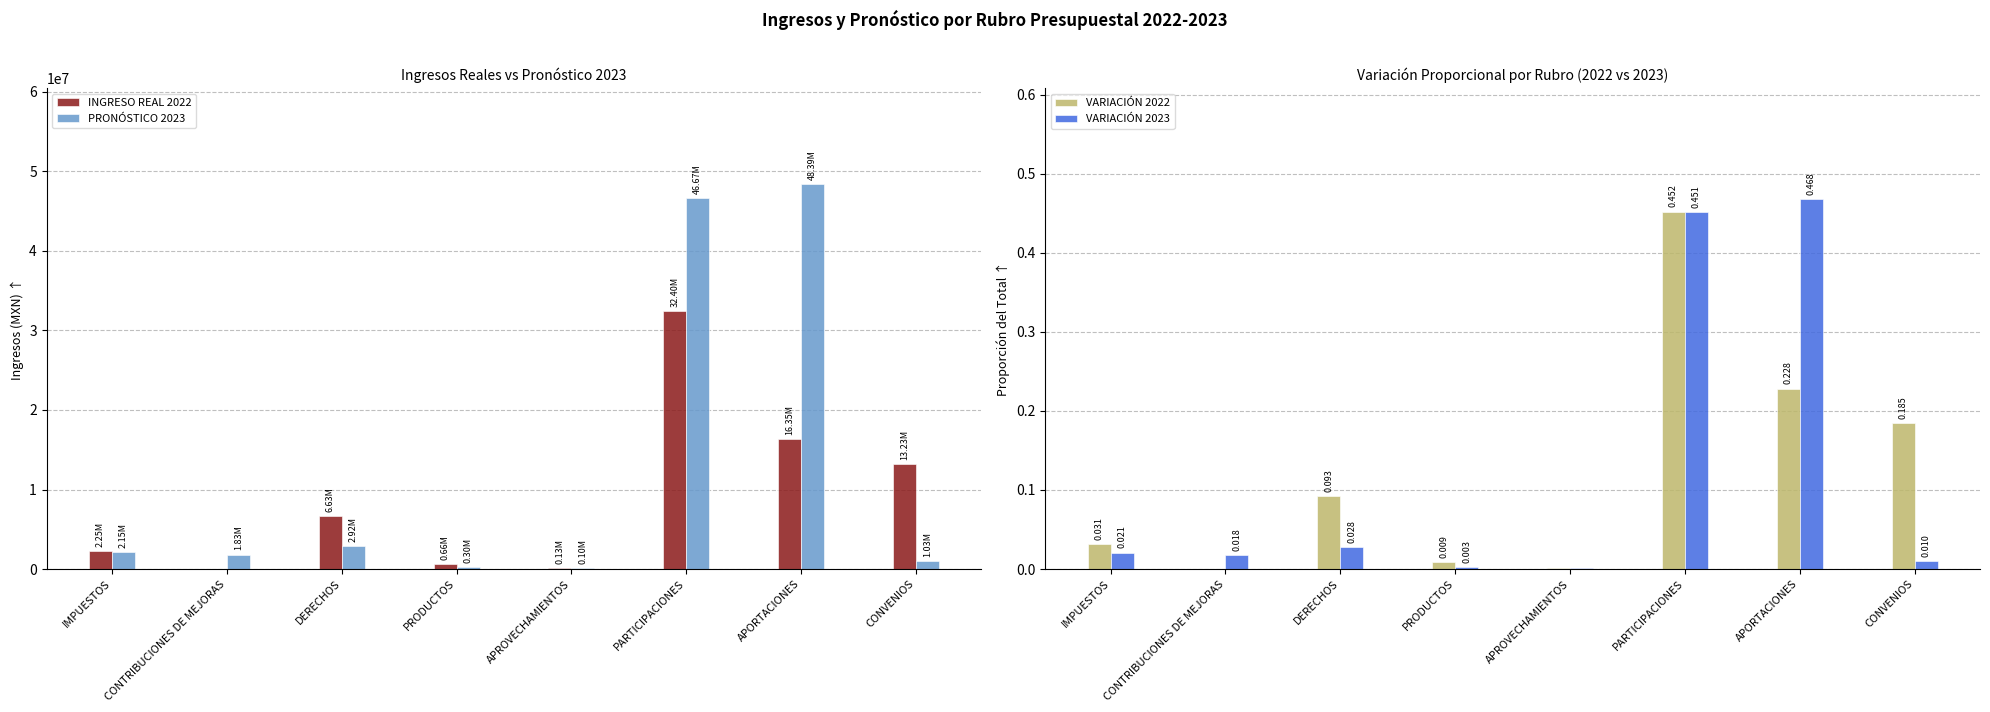

True or false: PRONÓSTICO 2023 has a value of 1231088.9 at CONTRIBUCIONES DE MEJORAS.

False